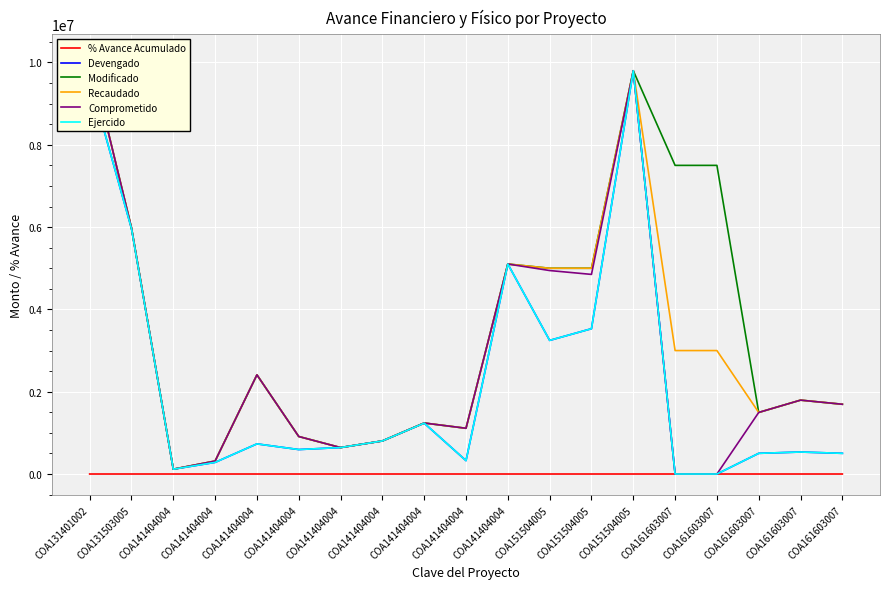

True or false: % Avance Acumulado and Ejercido cross at least once.

False